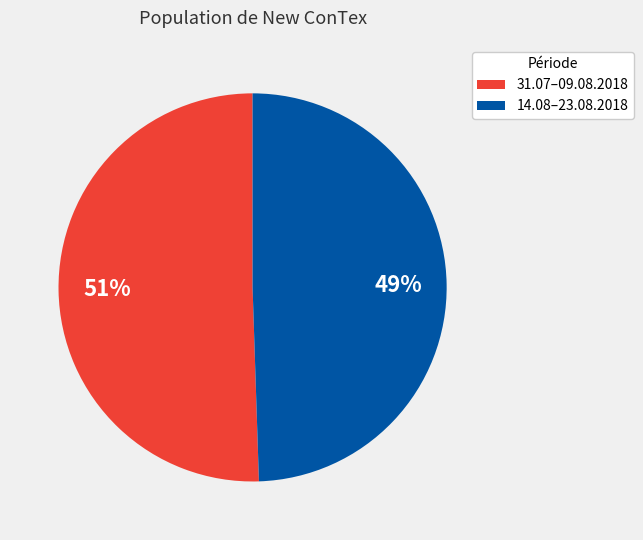

How many slices are in this pie chart?

2